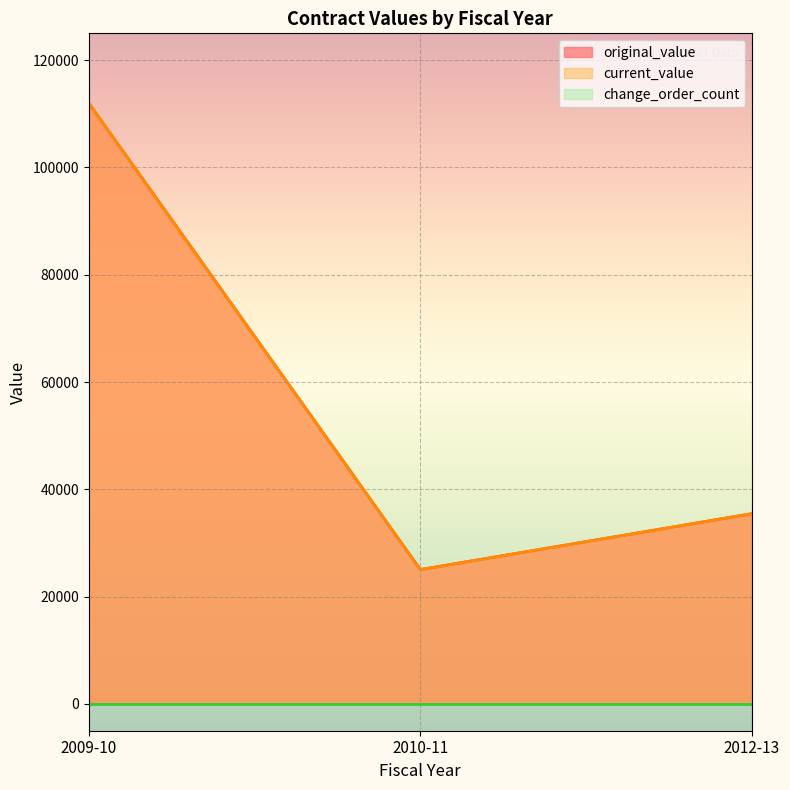

What is the difference between the maximum and second lowest values in the original_value series?

76540